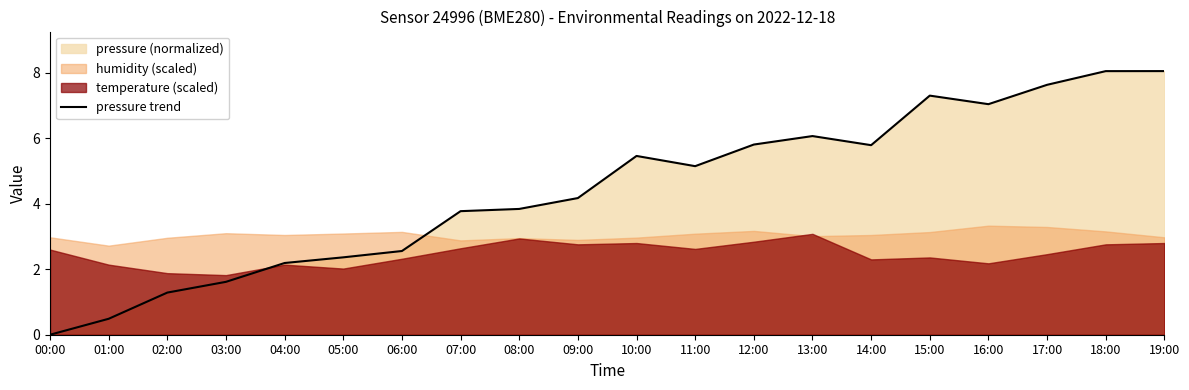

At which category does the chart reach its minimum across all series?

00:00